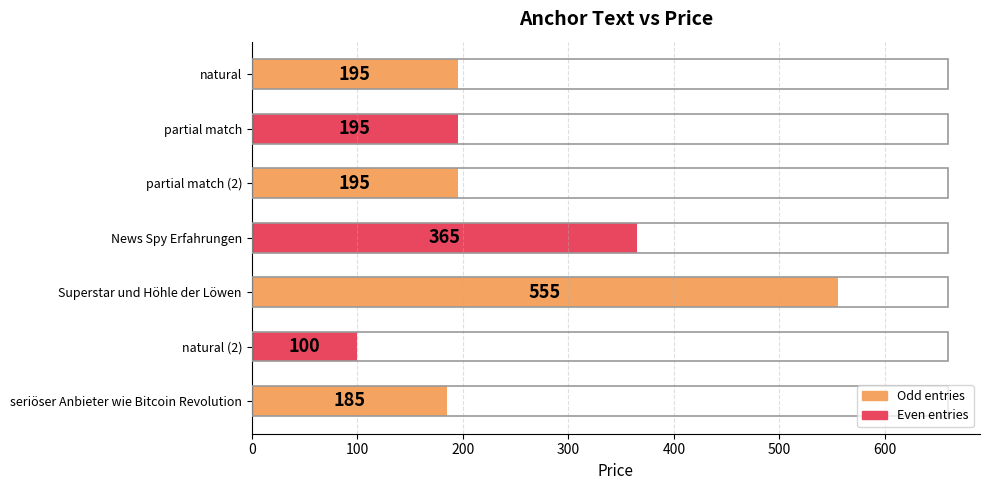

What is the change in value from partial match to Superstar und Höhle der Löwen?

+360